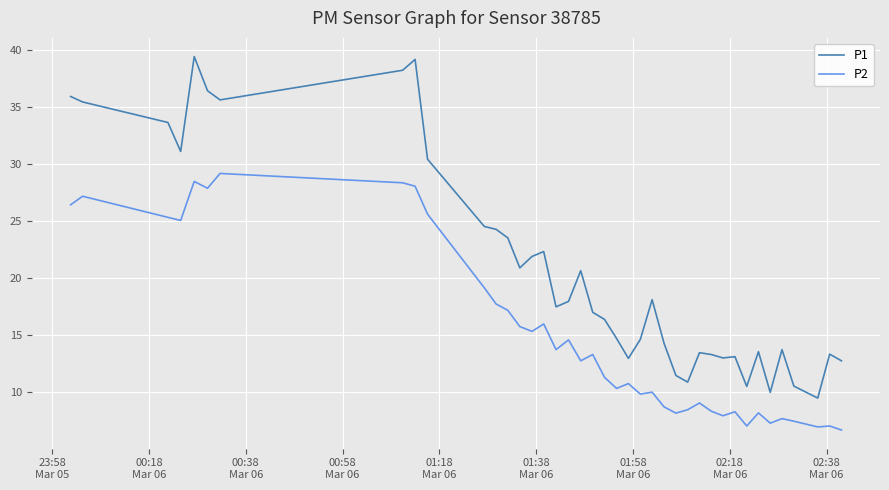

Rank the series by their maximum value, from lowest to highest.

P2, P1